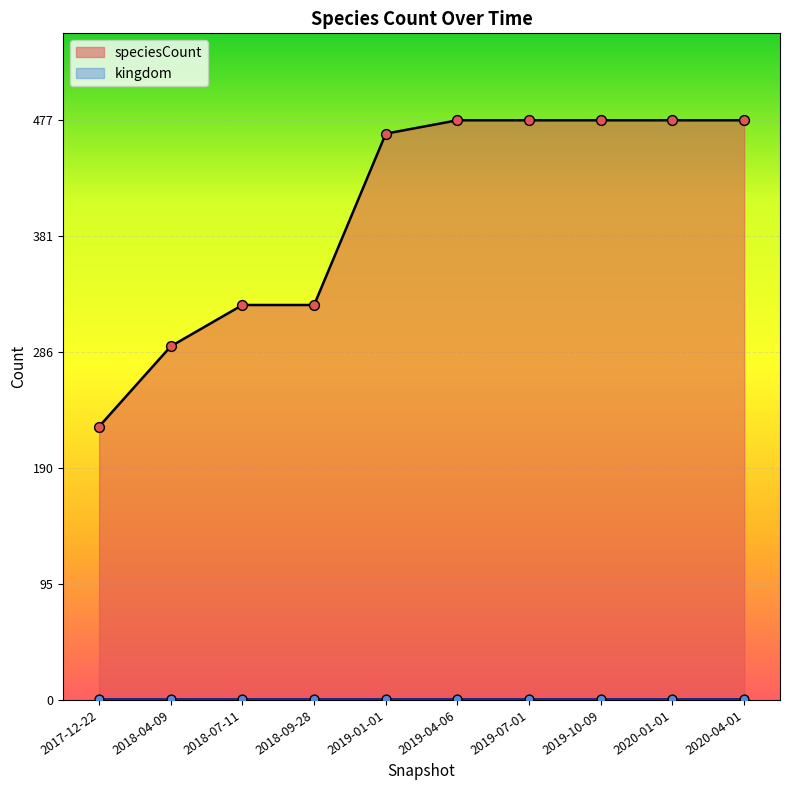

What is the ratio of the value at 2019-01-01 to the value at 2018-07-11?

1.4